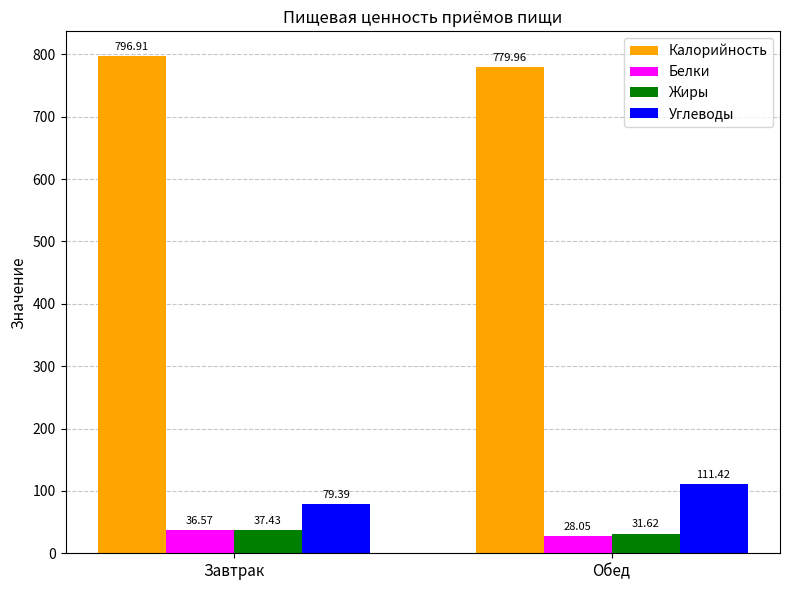

Which series has the largest range (max minus min)?

Углеводы